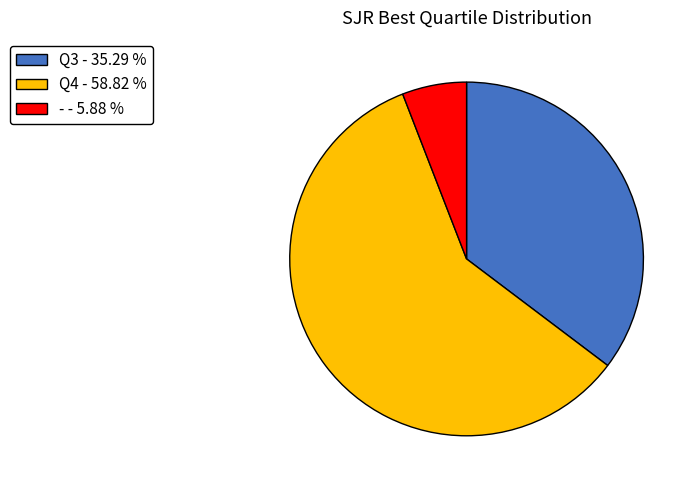

Which category accounts for the majority?

Q4